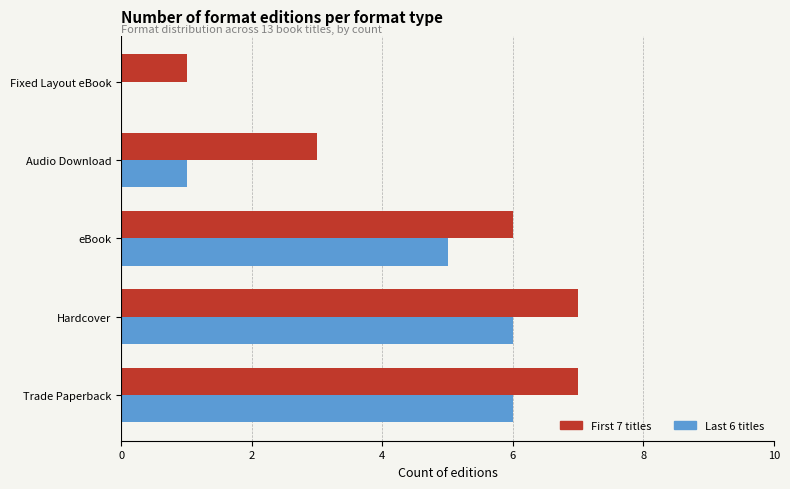

Which series changed the most between Hardcover and Audio Download?

Last 6 titles